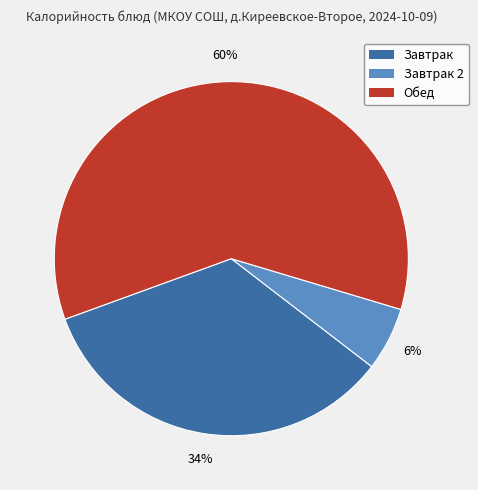

To the nearest percent, what is the difference between the largest and smallest slice percentages?

54%